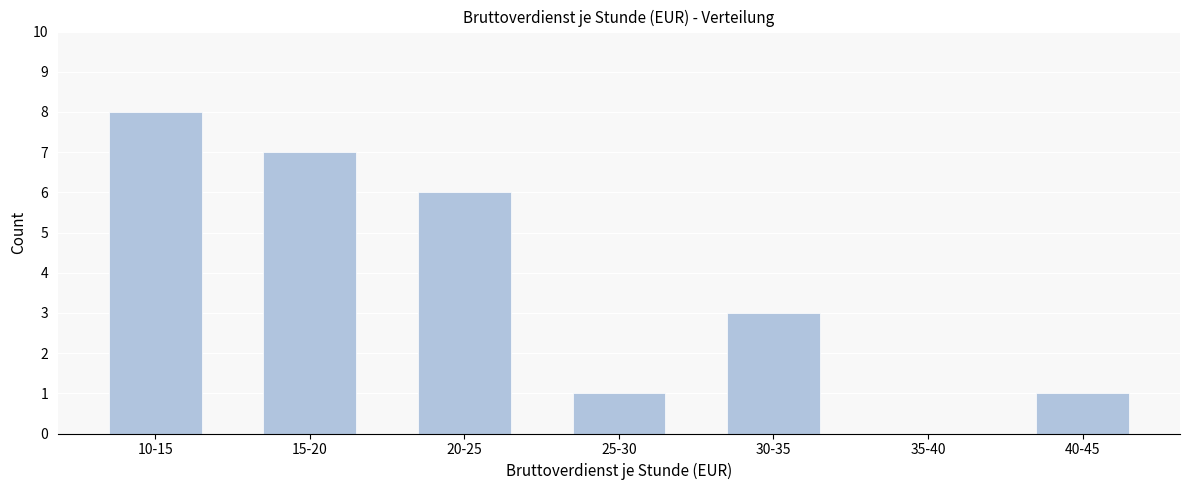

Reading left to right, what are all the values shown in this chart?

10-15=8	15-20=7	20-25=6	25-30=1	30-35=3	35-40=0	40-45=1